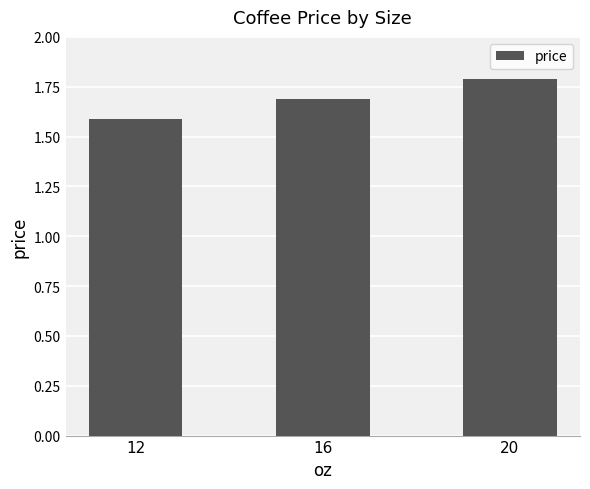

Where is the data nearest to the value 1?

12